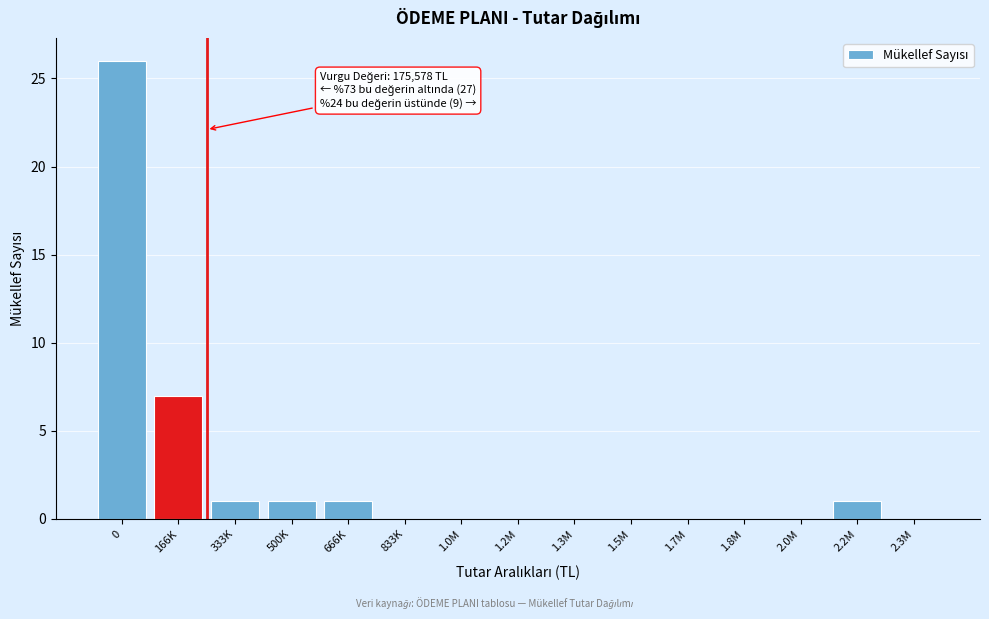

Reading left to right, transcribe all the data shown in this chart.

0=26	166K=7	333K=1	500K=1	666K=1	833K=0	1.0M=0	1.2M=0	1.3M=0	1.5M=0	1.7M=0	1.8M=0	2.0M=0	2.2M=1	2.3M=0